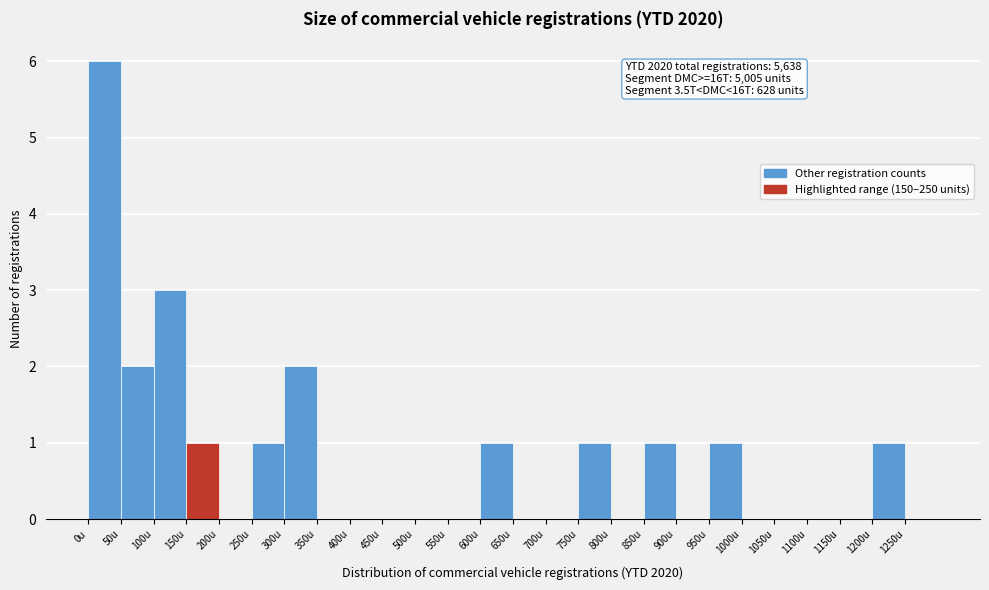

Which range on the x-axis has the tallest bar?

0 to 50